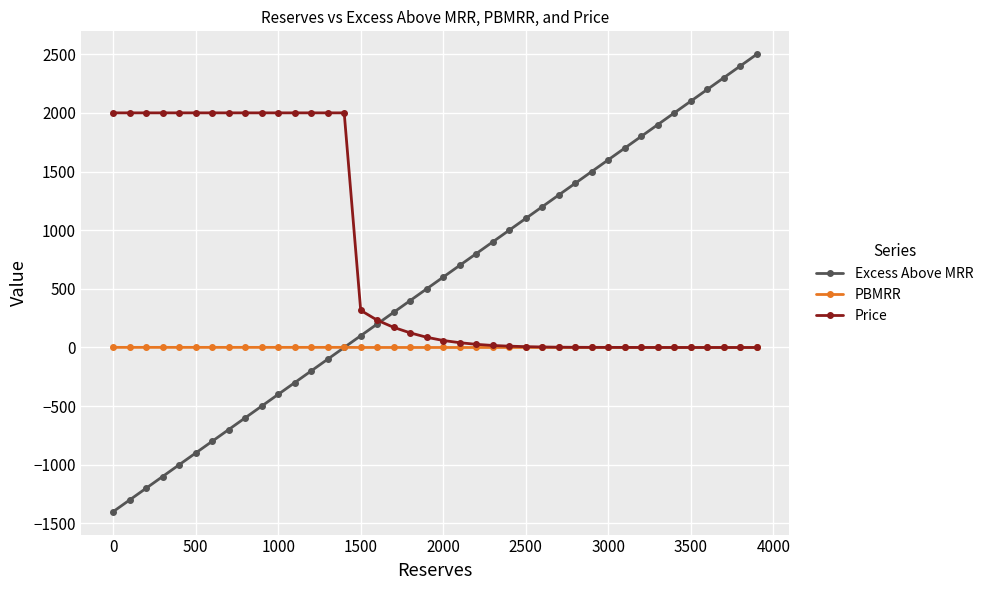

At how many categories does at least one series exceed 1473?

26